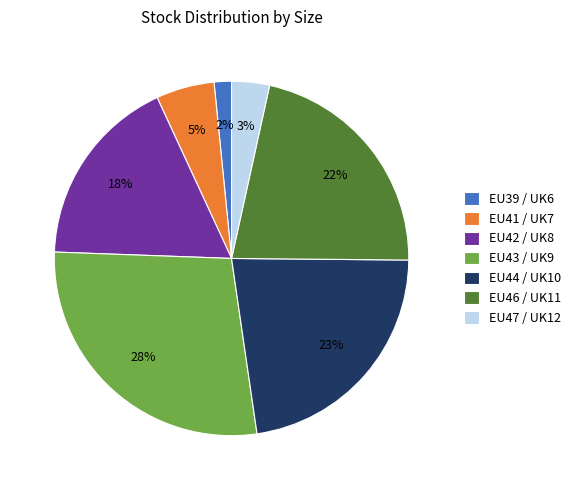

Which category has the smallest portion of the pie?

EU39 / UK6